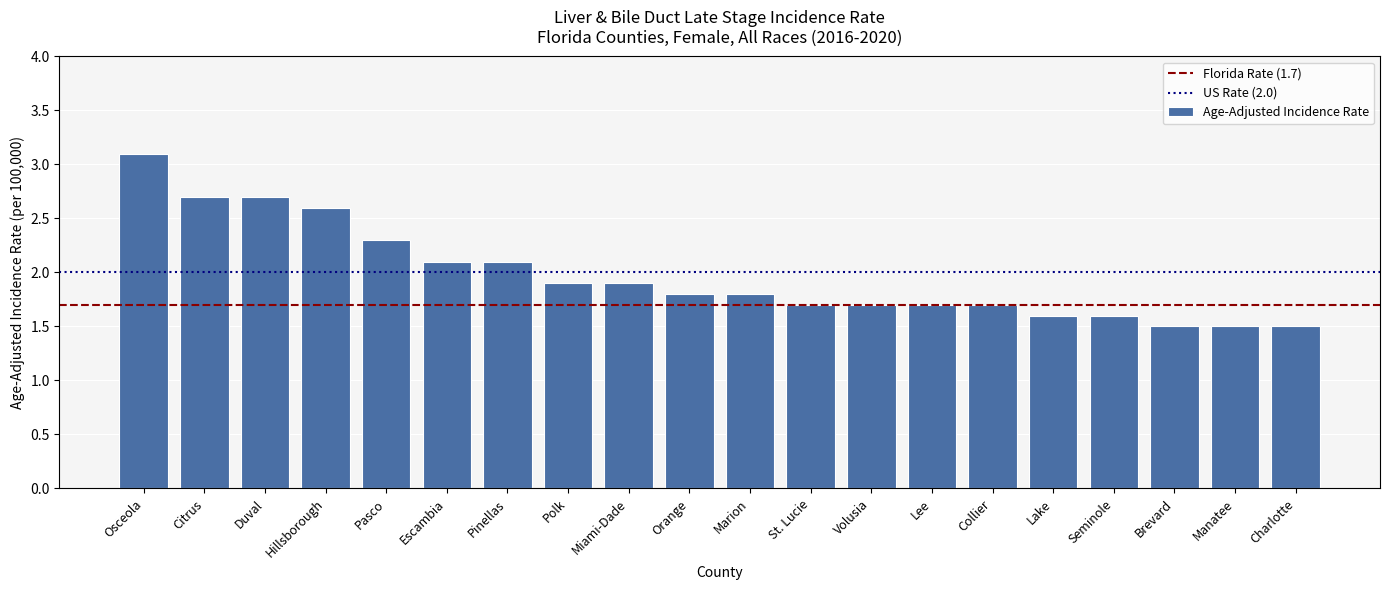

What is the approximate value at Citrus?

2.7